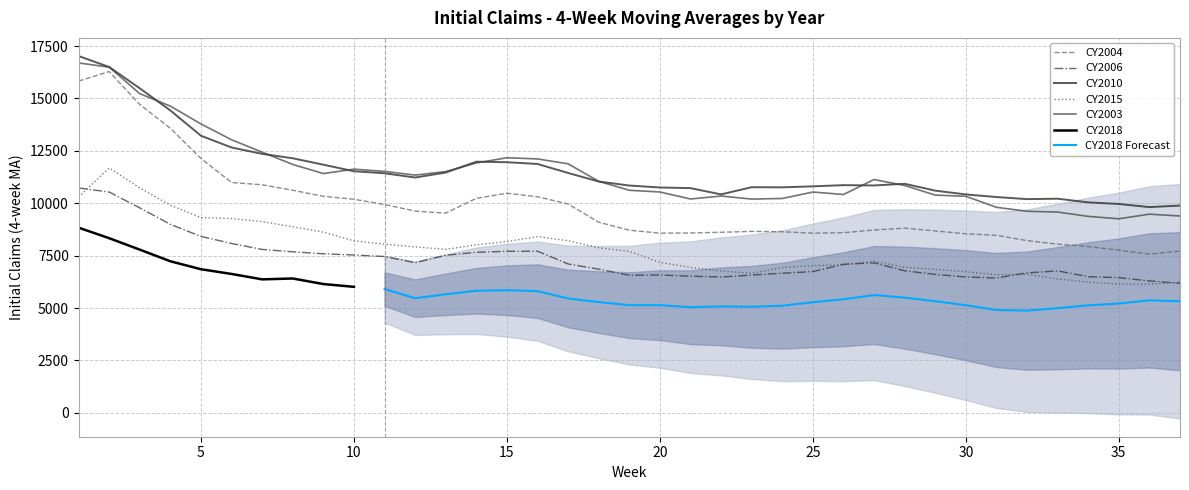

What is the difference between the highest and lowest values at 11?

4061.5